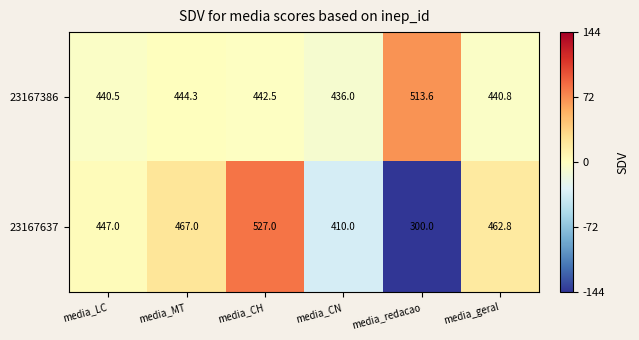

Is it true that 23167637 equals 632.7 at media_CN?

False